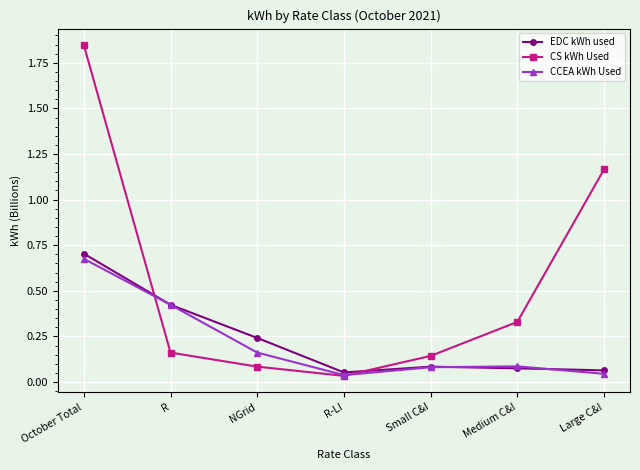

How many series are shown in this chart?

3